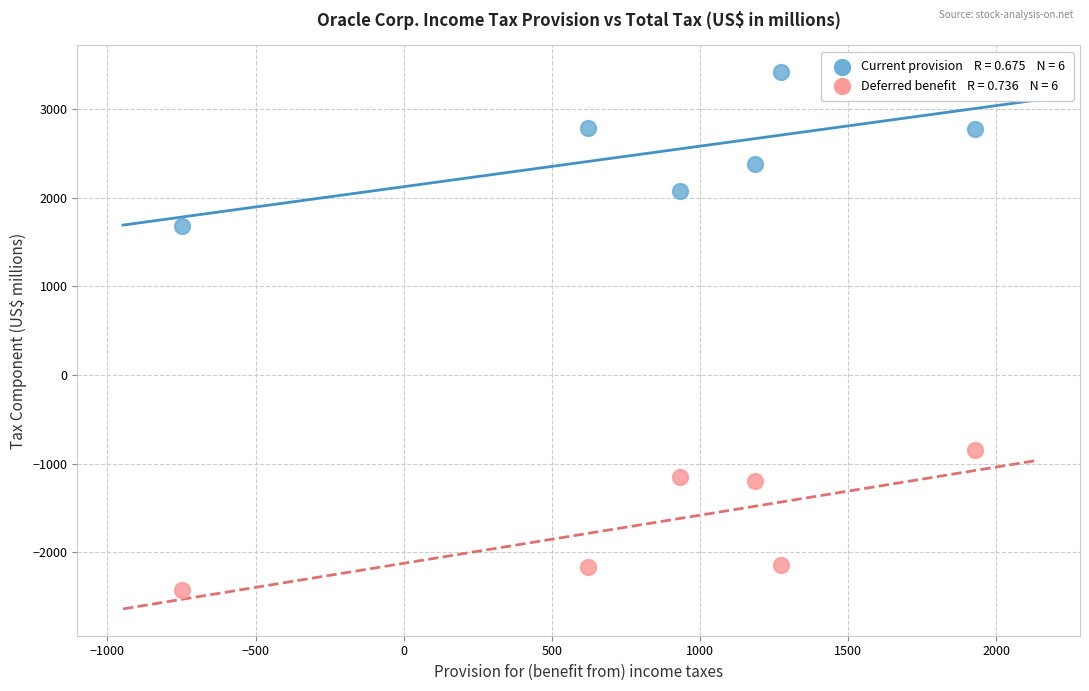

Across all data points, what is the range of Y values (max minus min)?

5838